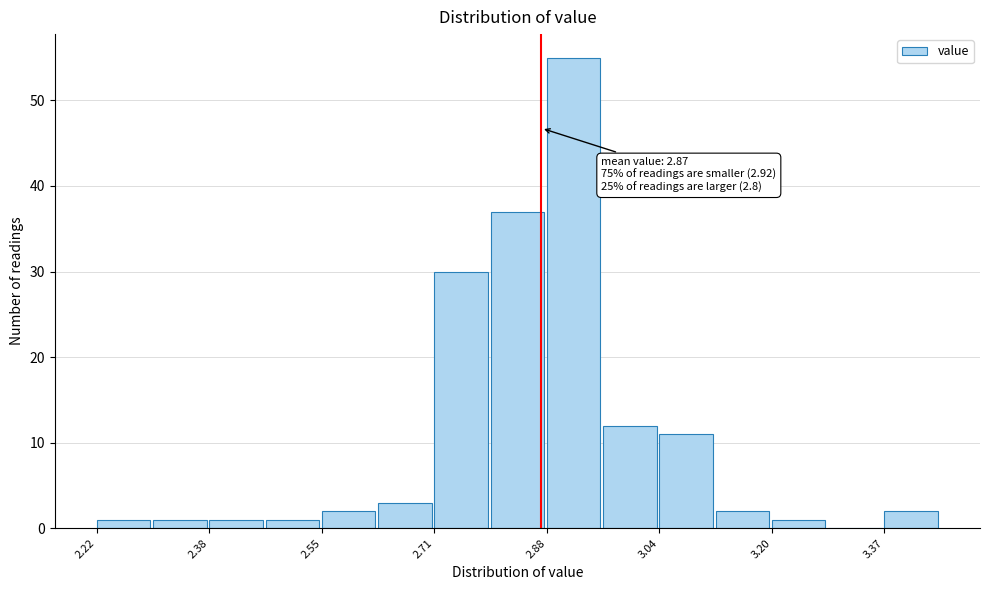

Over which range of the x-axis is the bar tallest?

2.876 to 2.958